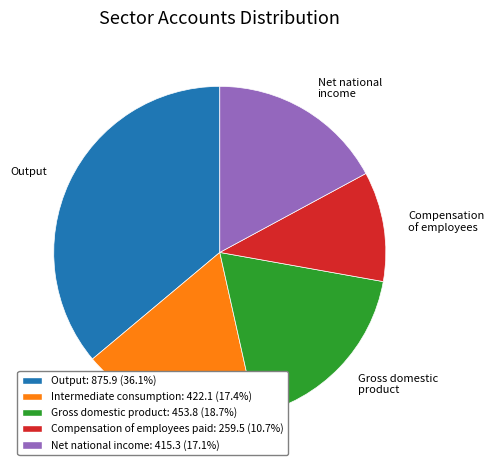

Does any single category account for the majority?

No